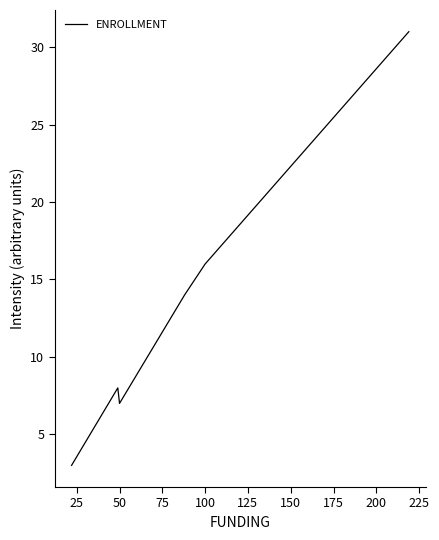

How many lines are shown in the chart?

1